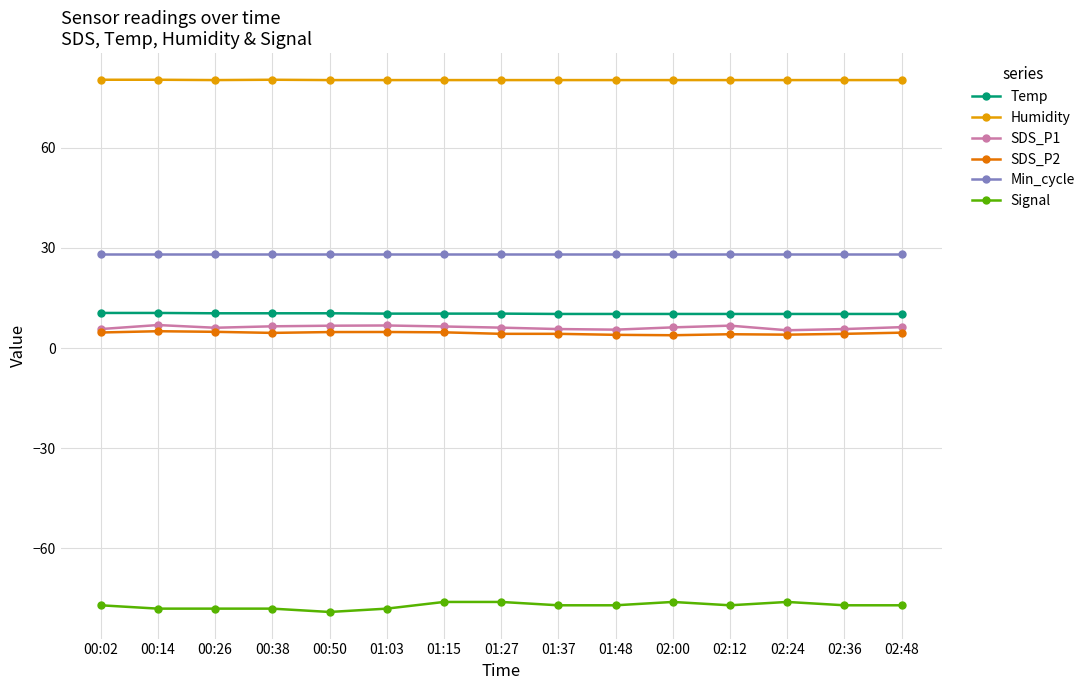

What is the difference between the highest and lowest values at 01:15?

156.2